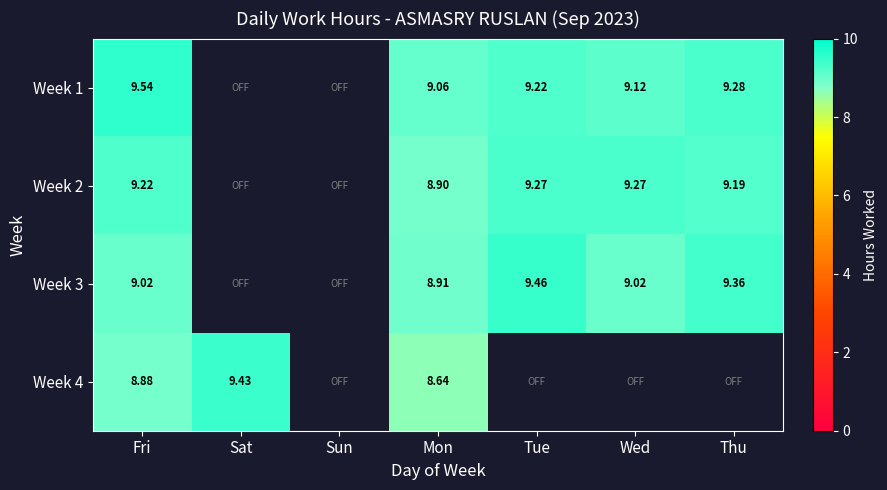

Is the value of Week 1 at Tue greater than the value of Week 3 at Thu?

No